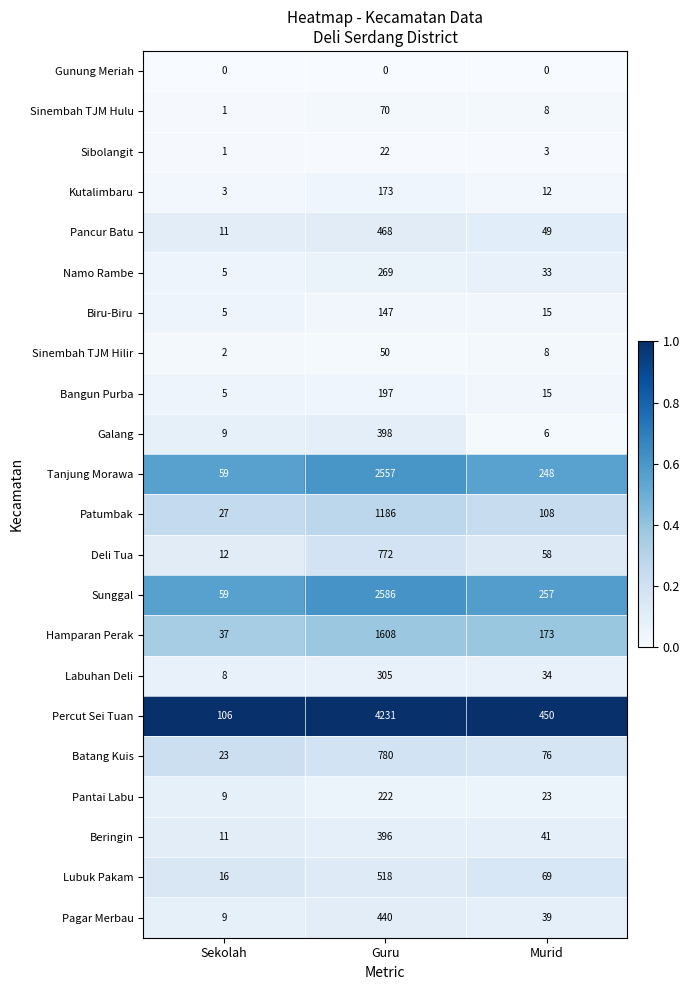

How many categories are shown in the chart?

3